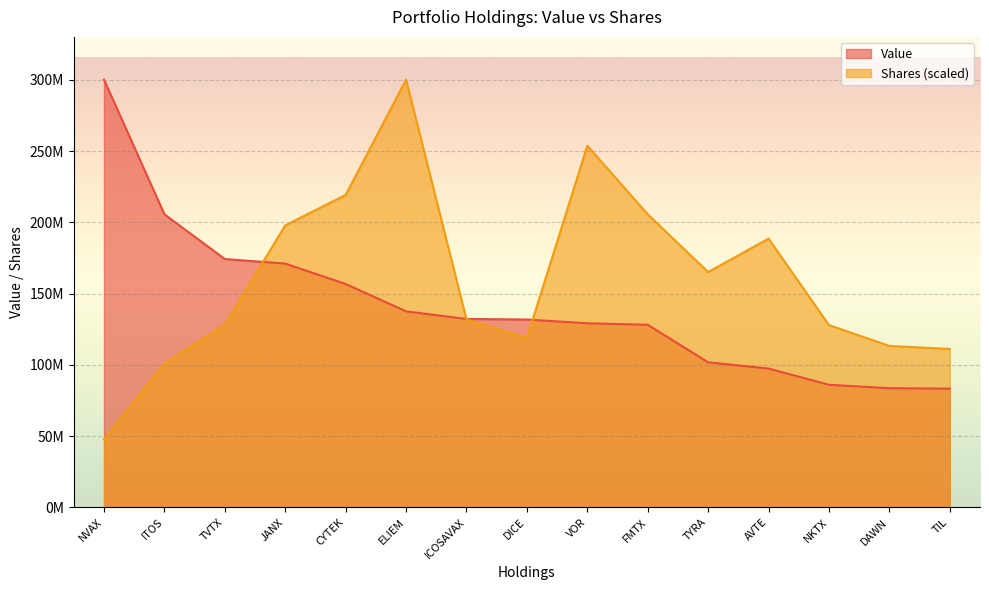

True or false: Value and Shares intersect in this chart.

True